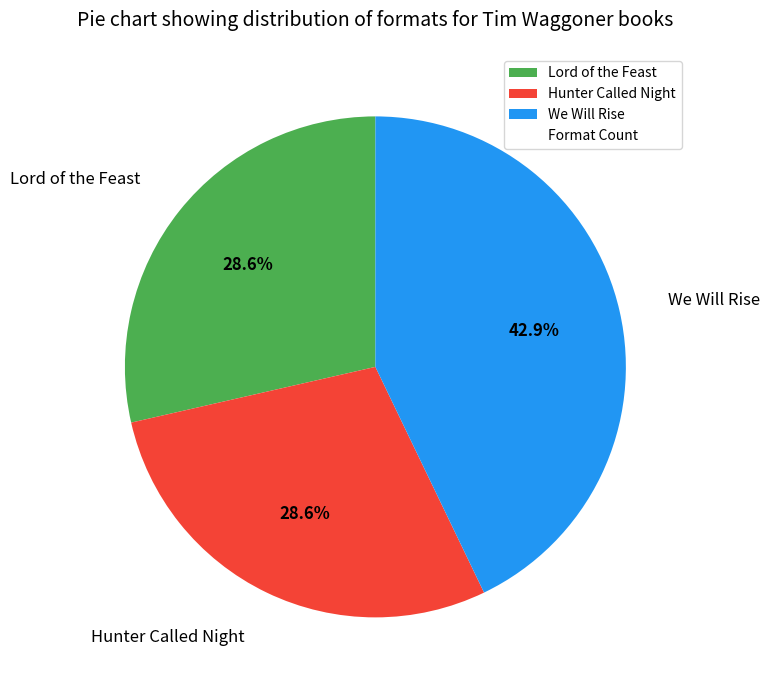

Which slice is the largest?

We Will Rise